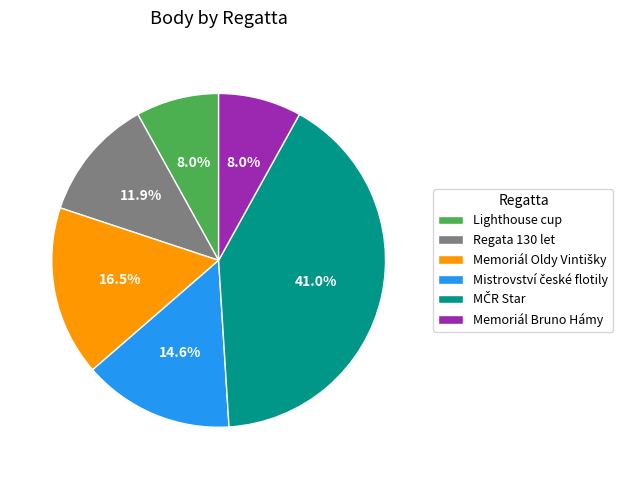

Is there any slice that represents more than half of the pie?

No